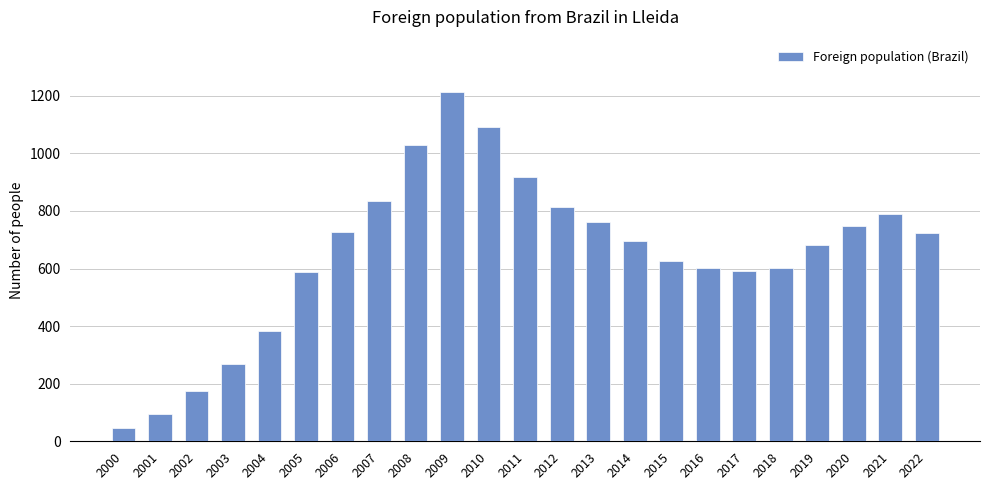

What is the value of the 12th bar from the left?

919